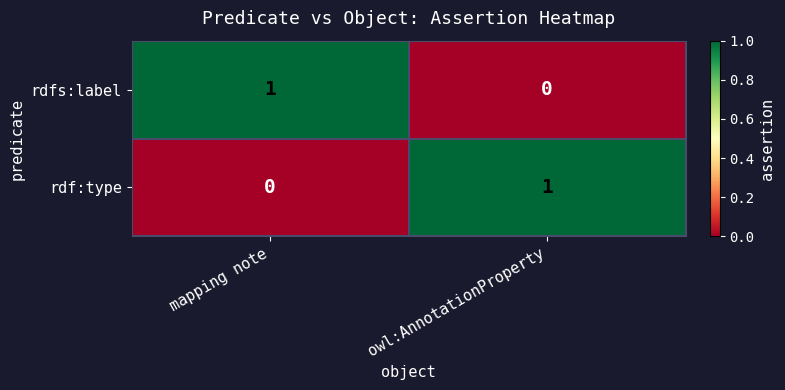

The value of rdfs:label at mapping note is 2. True or false?

False